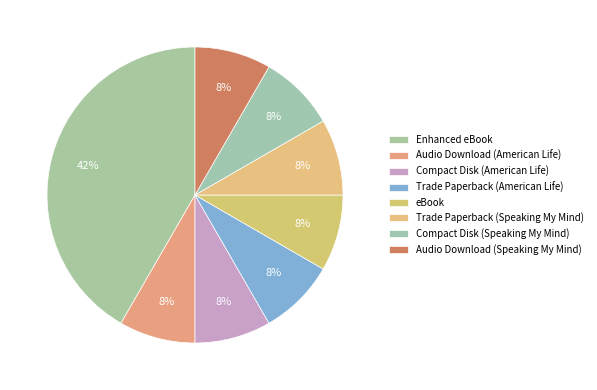

How many segments does this pie chart have?

8